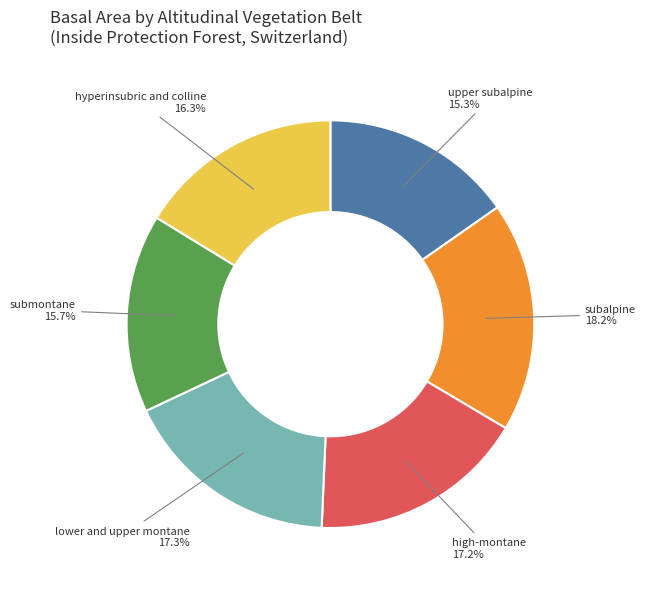

To the nearest percent, what is the average slice percentage?

17%